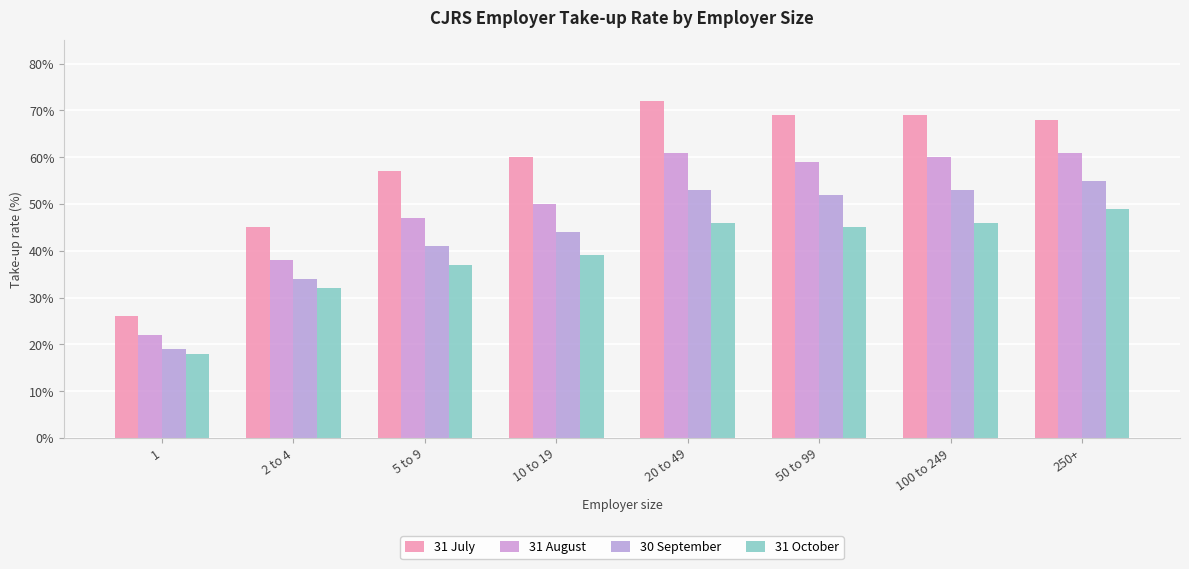

What is the sum of all 31 July values?

466.0